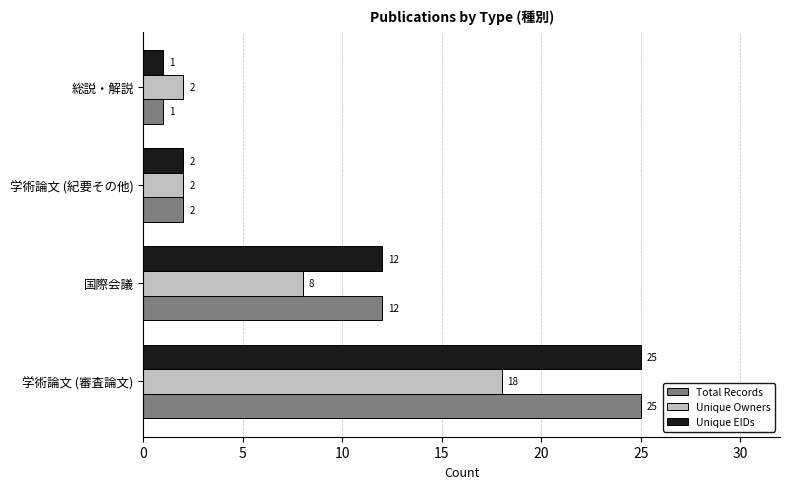

Which category has the lowest value in the Total Records series?

総説・解説